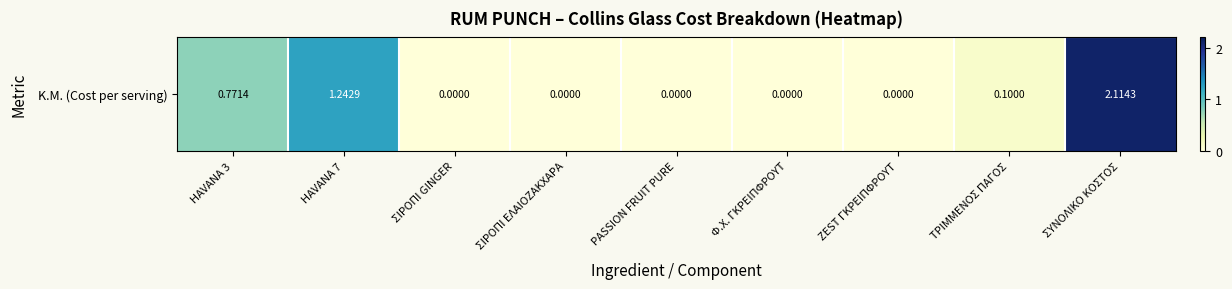

Is it true that the value at Φ.Χ. ΓΚΡΕΙΠΦΡΟΥΤ is 0.0?

True